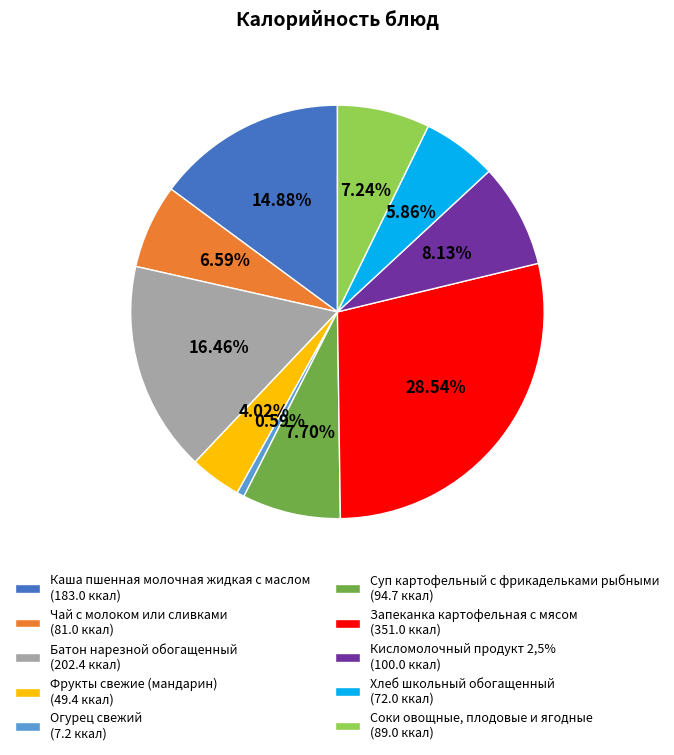

To the nearest percent, what portion does Чай с молоком или сливками represent?

7%